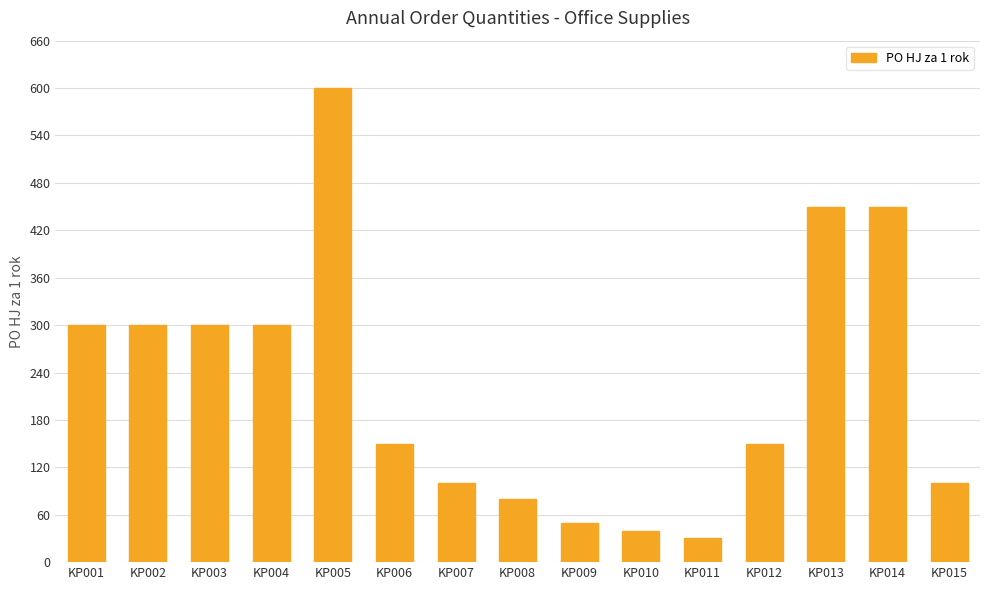

What is the sum of all values?

3400